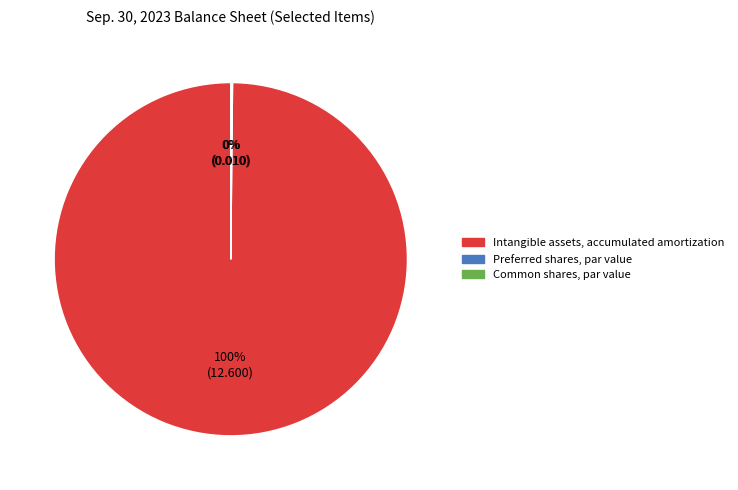

Is it true that Intangible assets, accumulated amortization is 100% of the pie?

True